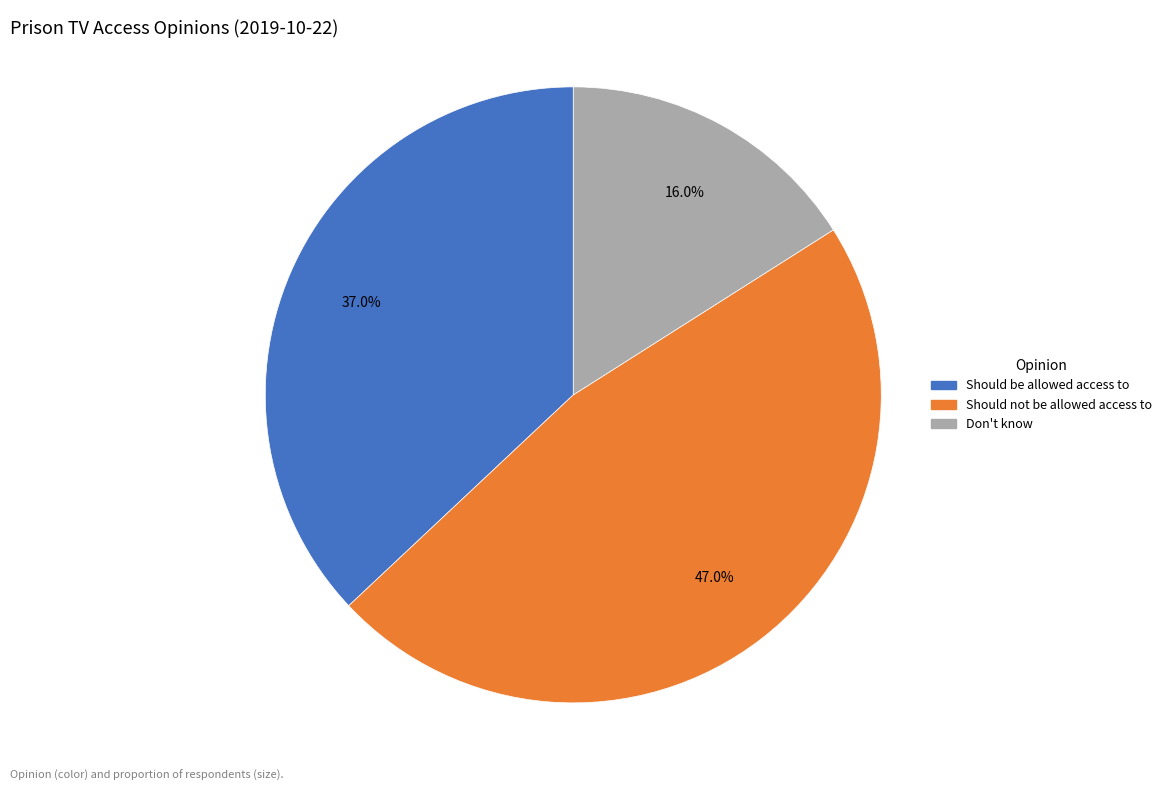

What percentage is the Should be allowed access to slice, to the nearest percent?

37%